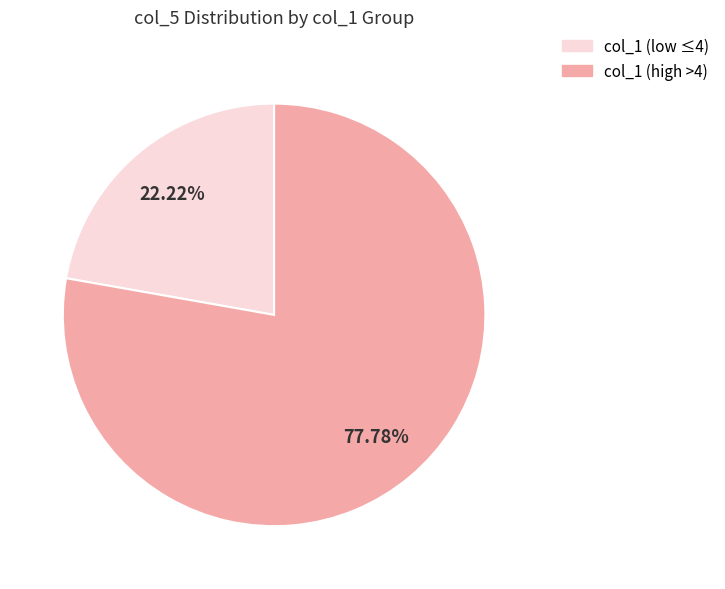

Which category accounts for the majority?

col_1 (high >4)